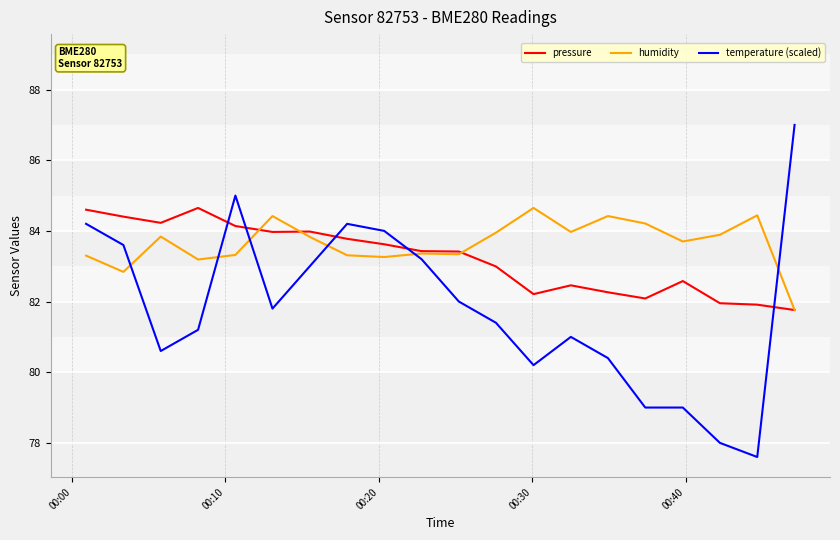

True or false: pressure has more than 2 interior local peaks.

True